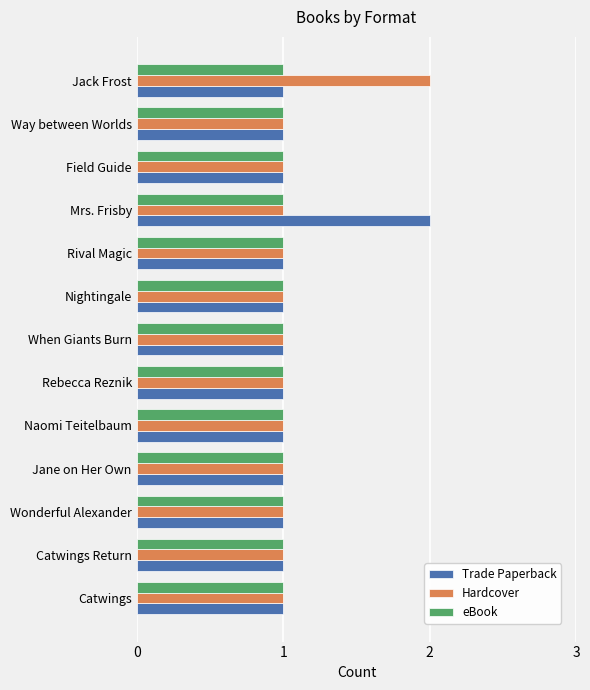

What is the total value across all series at Rebecca Reznik?

3